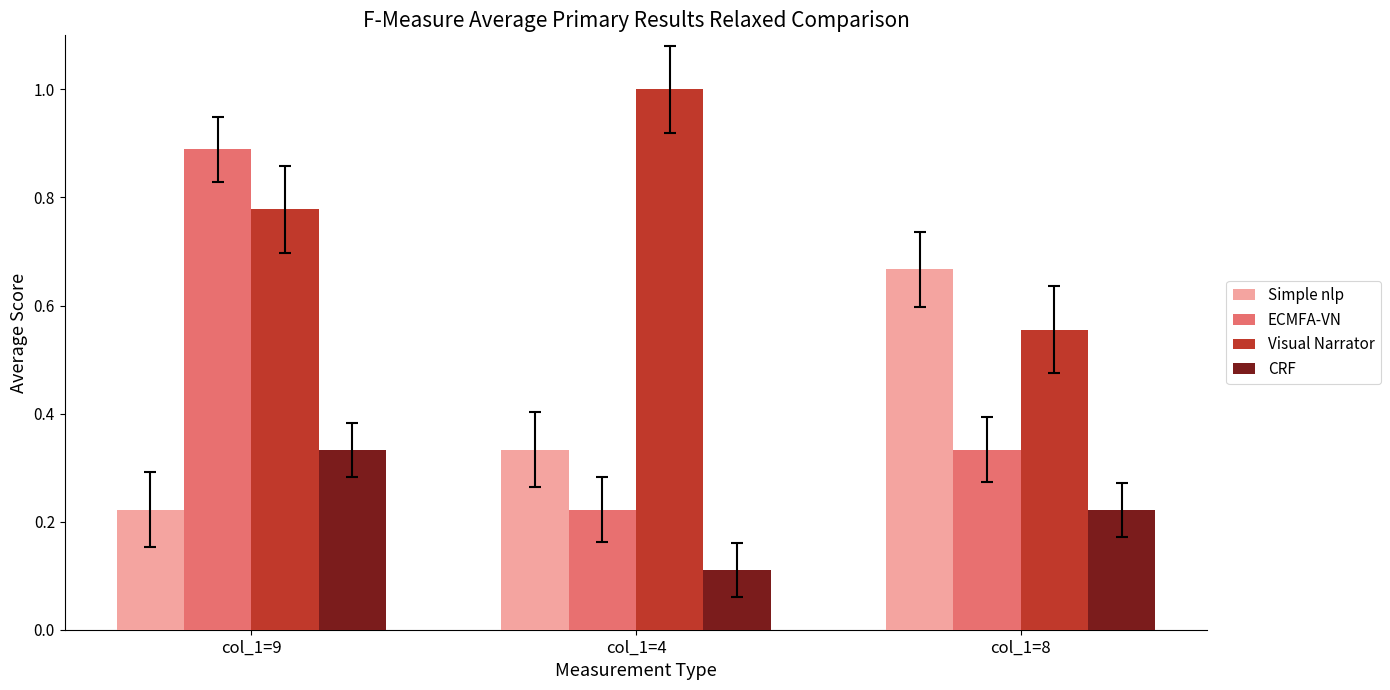

What is the sum of all Visual Narrator values?

2.3